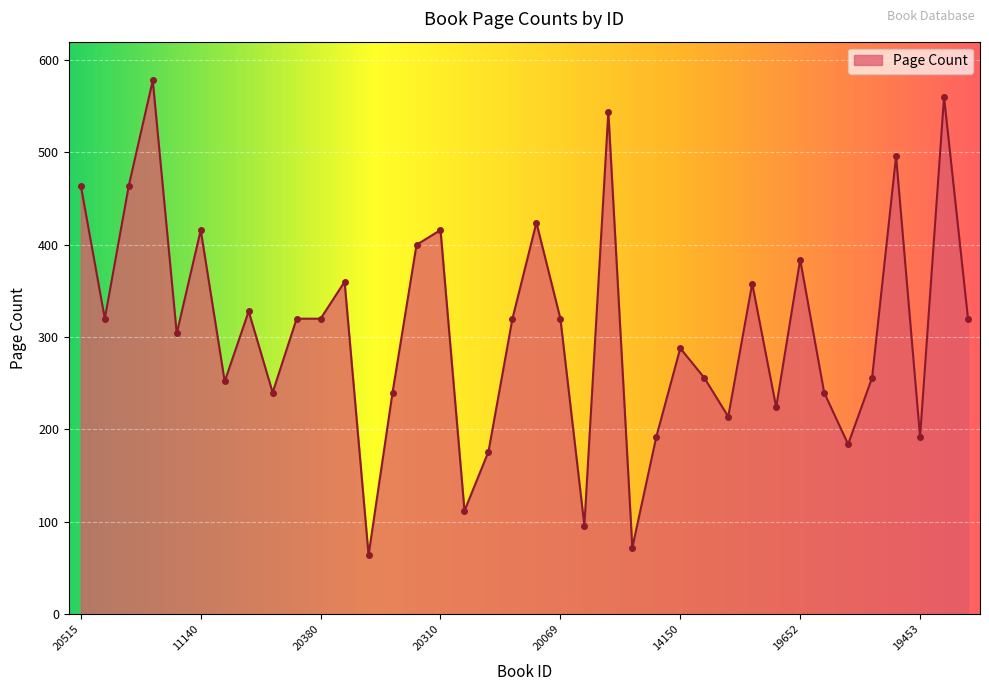

What is the minimum value shown in the chart?

64